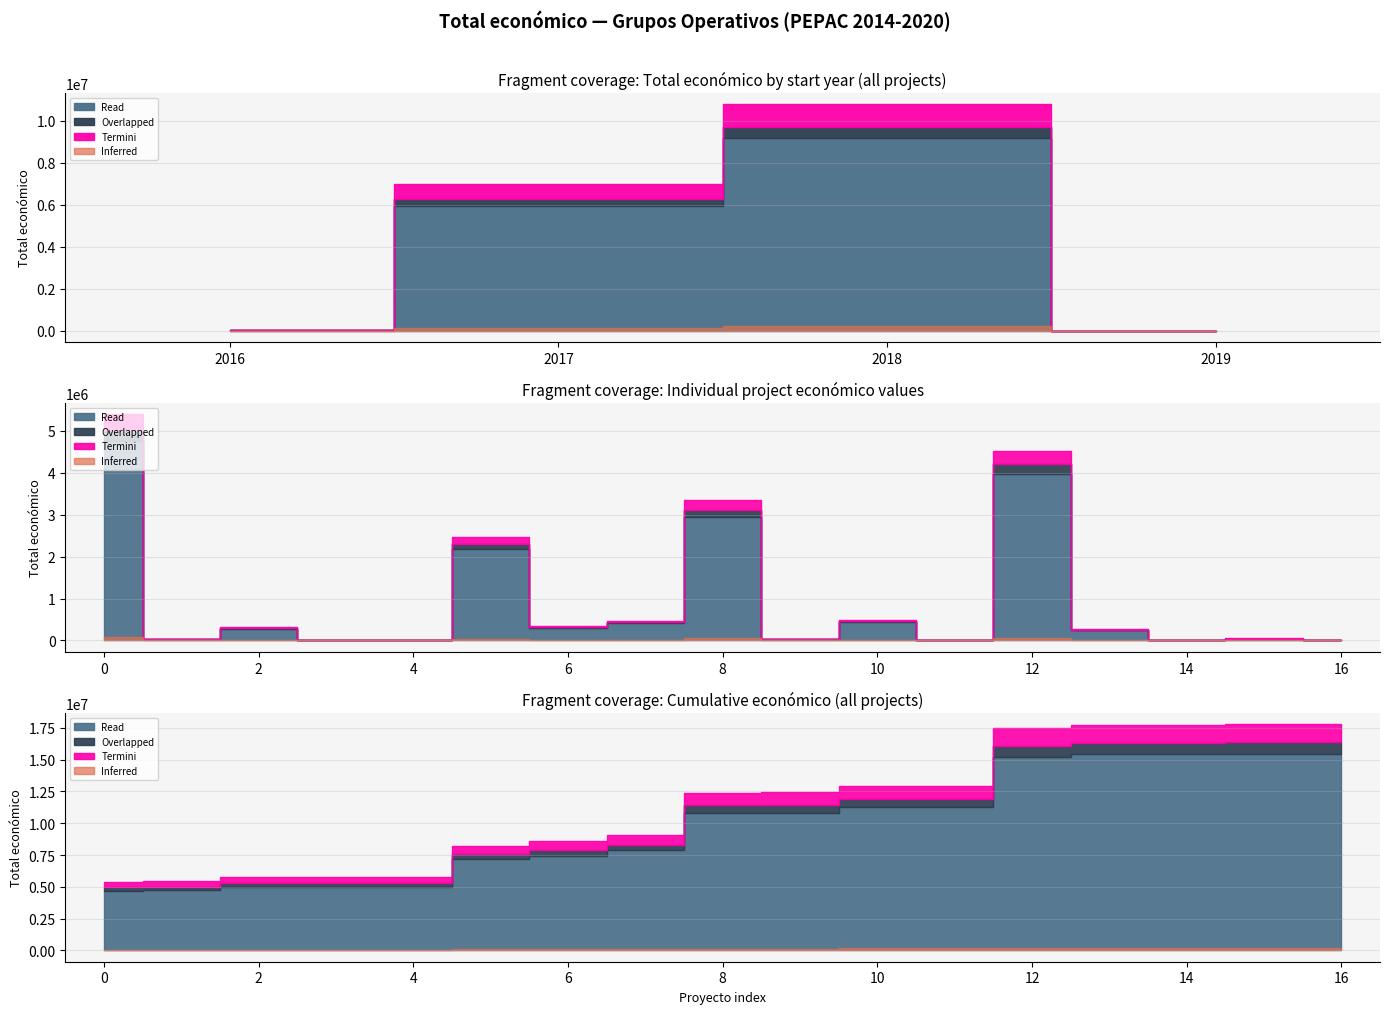

Reading right to left, extract all data points from this chart.

3840	49300	7980	271552	4520649	8000	498488	37924	3342252	471472	344243	2464572	0	19478	311553	46300	5390598